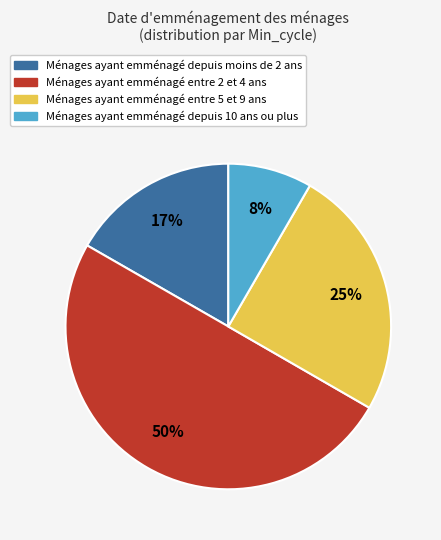

To the nearest percent, what is the difference between the largest and smallest slice percentages?

42%